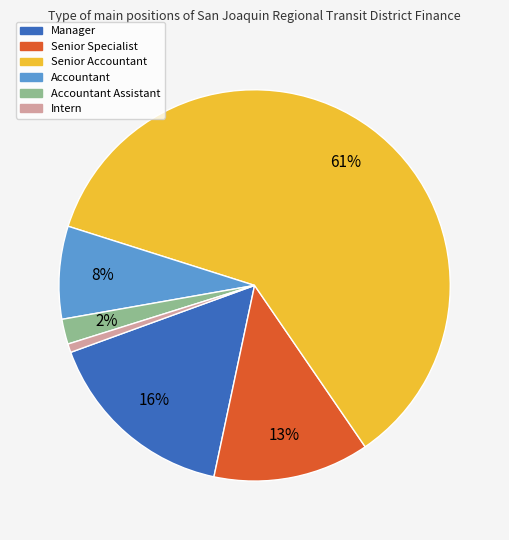

To the nearest percent, what is the average slice percentage?

17%